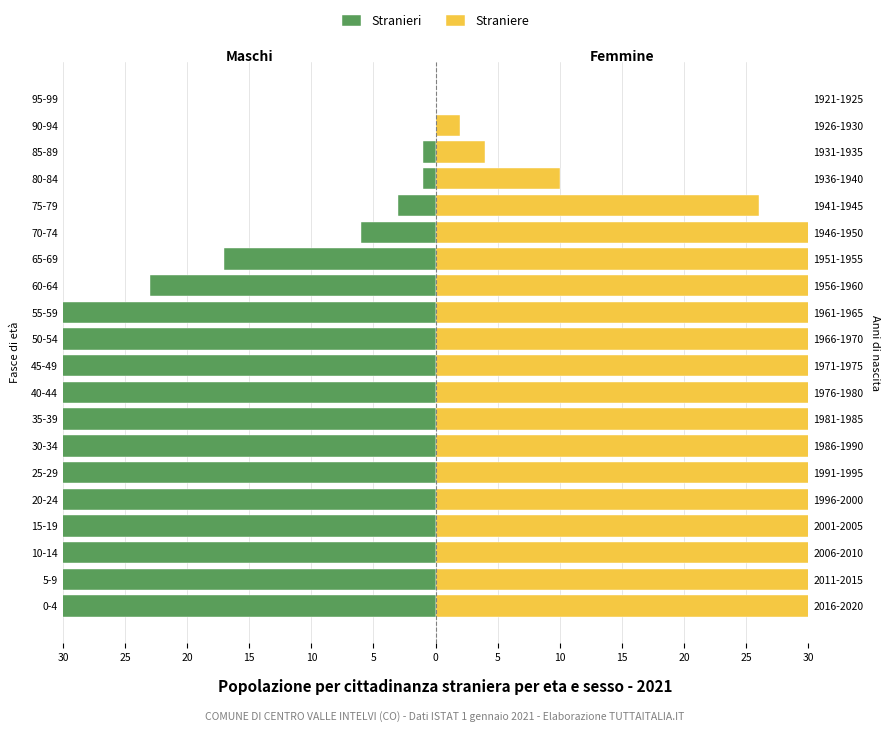

Are the bars horizontal?

Yes